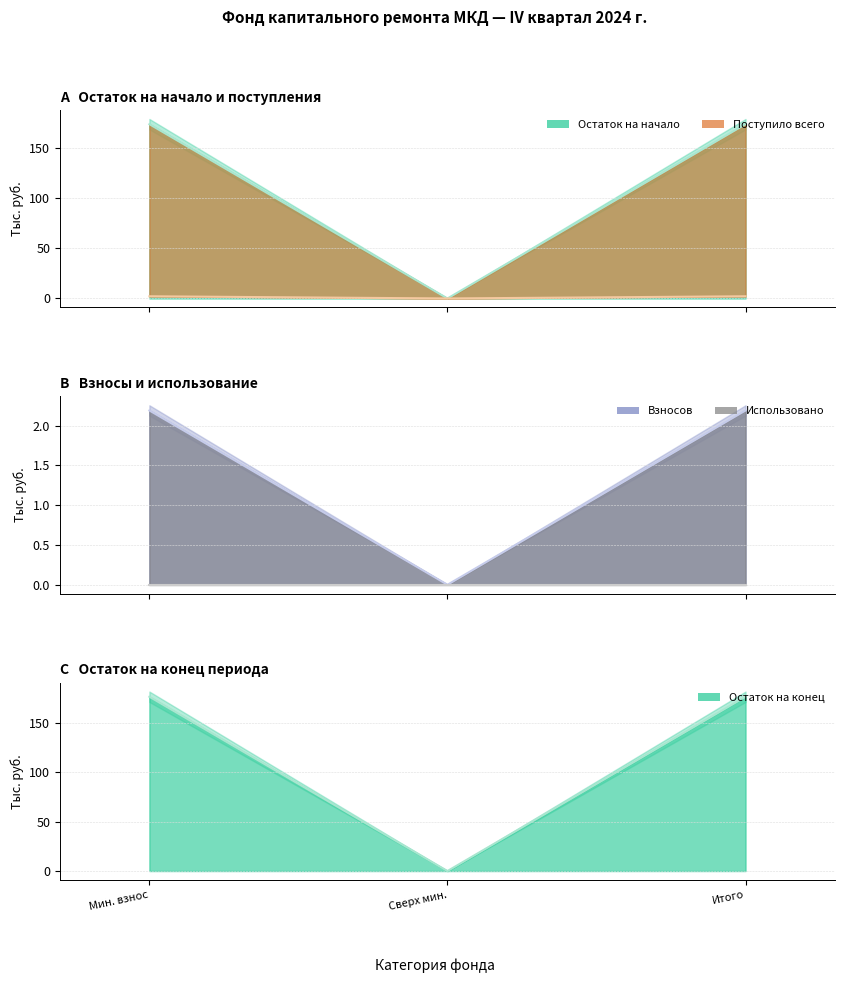

What is the maximum value shown in the chart?

176.4